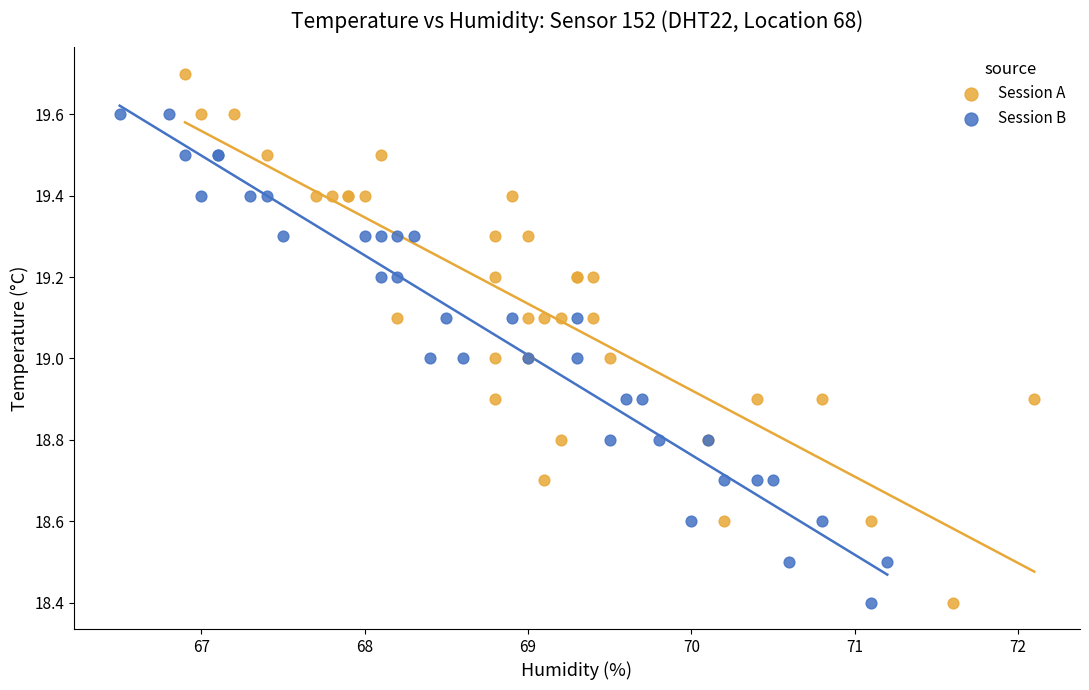

Which series contains the highest Y value?

Session A